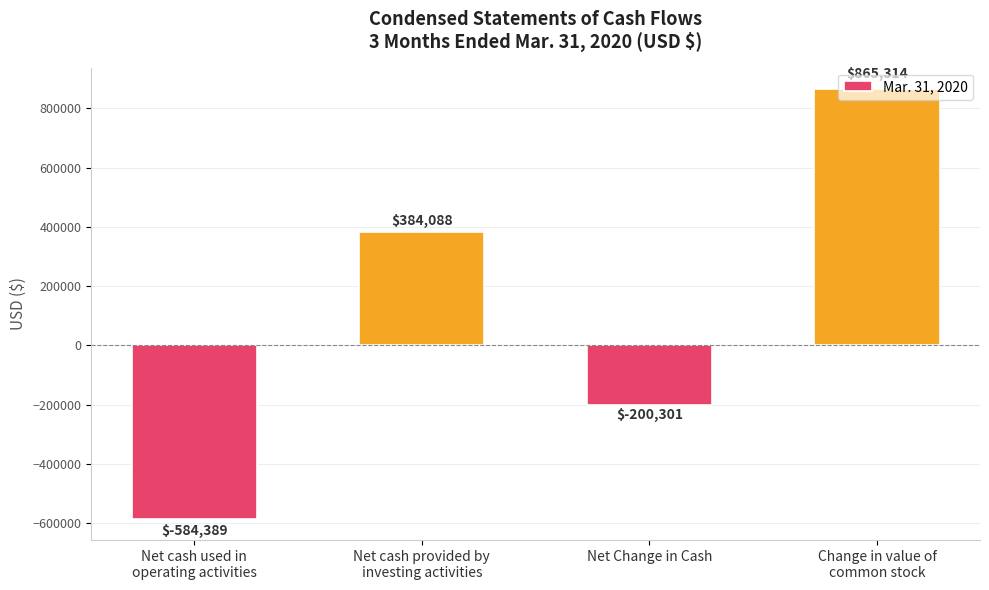

What is the minimum value shown in the chart?

-584389